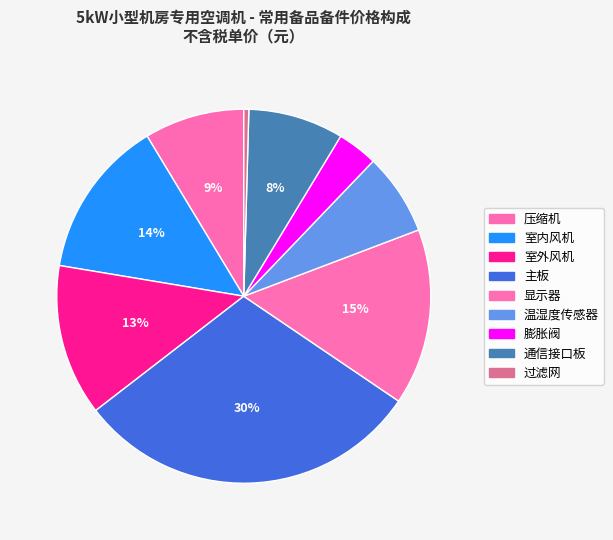

The 温湿度传感器 slice represents 1% of the pie. True or false?

False